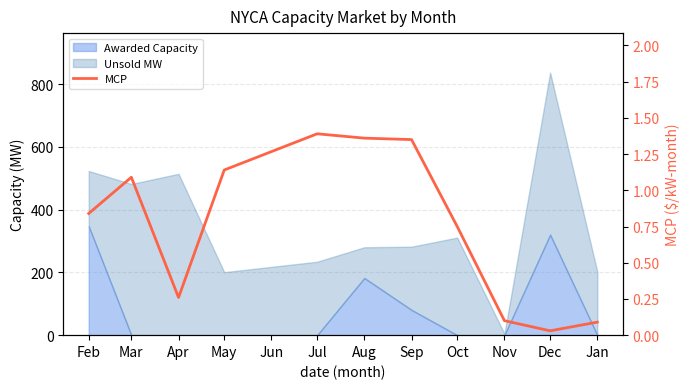

Which label corresponds to the smallest value in the chart?

Dec